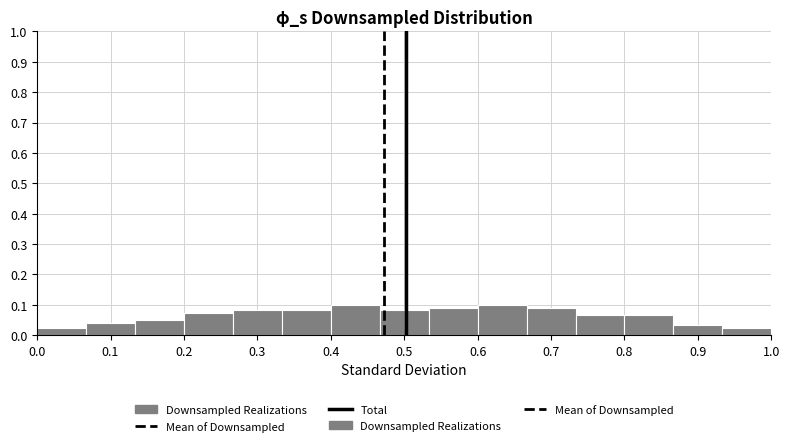

Reading left to right, list every bar in this chart as the range it spans on the x-axis followed by its height. Neither the bar edges nor the heights are printed on the chart, so give them approximately, as read against the axes.

0.00 to 0.07: 0.02
0.07 to 0.13: 0.04
0.13 to 0.20: 0.05
0.20 to 0.27: 0.07
0.27 to 0.33: 0.08
0.33 to 0.40: 0.08
0.40 to 0.47: 0.10
0.47 to 0.53: 0.08
0.53 to 0.60: 0.09
0.60 to 0.67: 0.10
0.67 to 0.73: 0.09
0.73 to 0.80: 0.07
0.80 to 0.87: 0.07
0.87 to 0.93: 0.03
0.93 to 1.00: 0.02